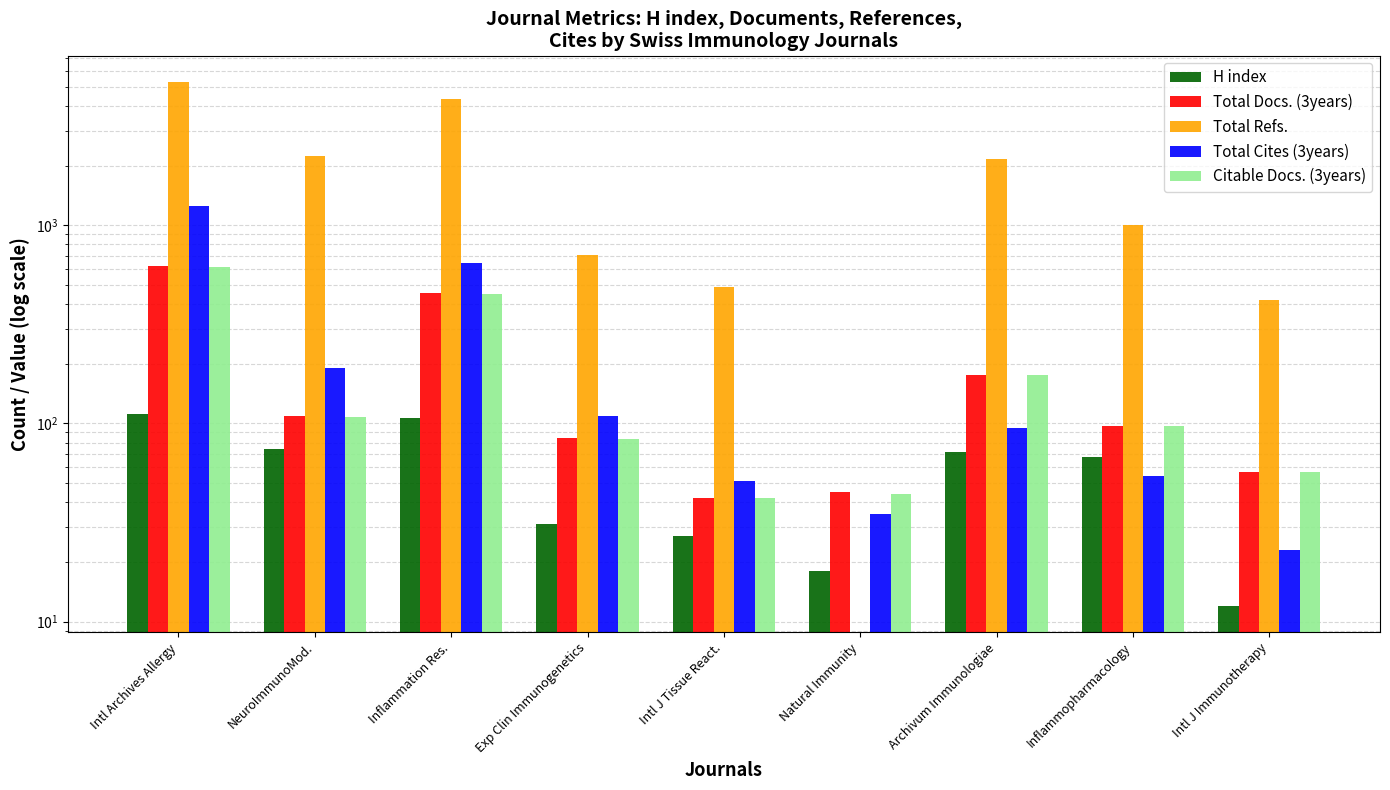

What are all the series names shown in the legend?

H index, Total Docs. (3years), Total Refs., Total Cites (3years), Citable Docs. (3years)